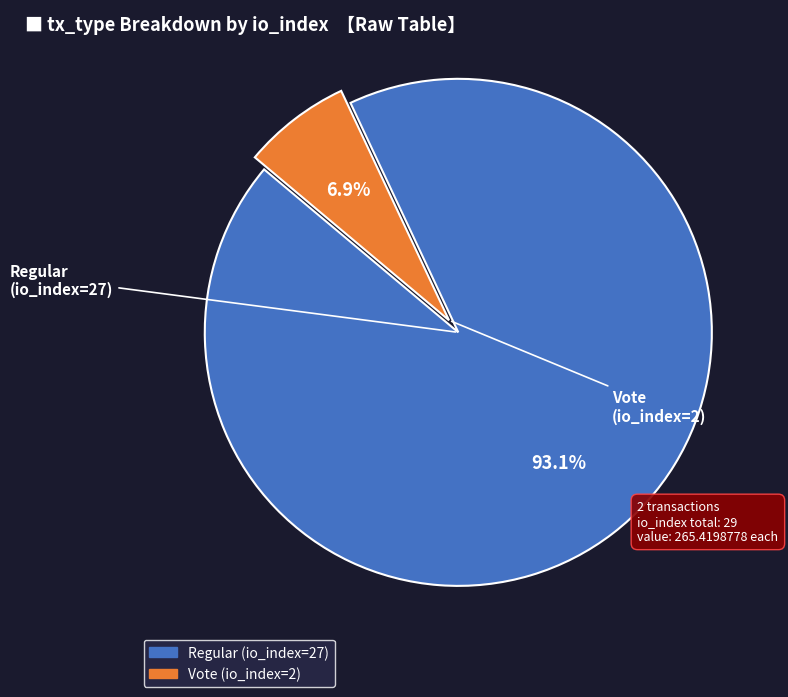

Which category accounts for the majority?

Regular (io_index=27)